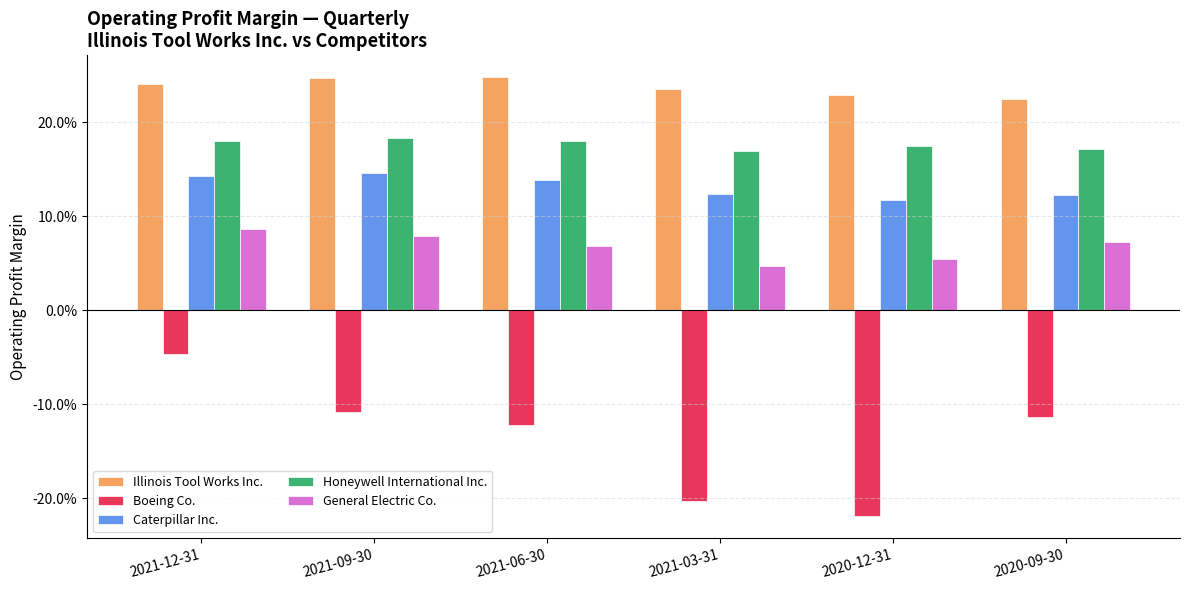

At which label does General Electric Co. reach its peak?

2021-12-31